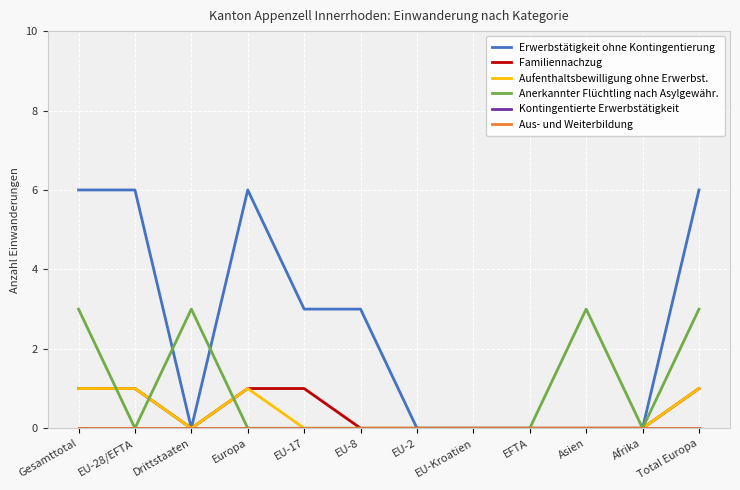

List the series in order of their peak value, highest first.

Erwerbstätigkeit ohne Kontingentierung, Anerkannter Flüchtling nach Asylgewähr., Familiennachzug, Aufenthaltsbewilligung ohne Erwerbst., Kontingentierte Erwerbstätigkeit, Aus- und Weiterbildung